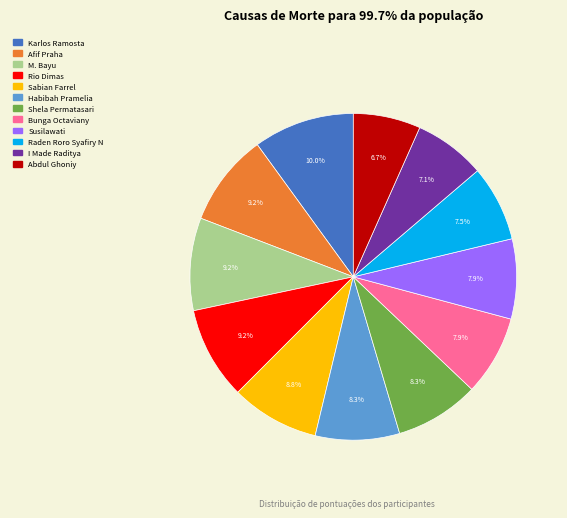

What percentage is the Susilawati slice, to the nearest percent?

8%